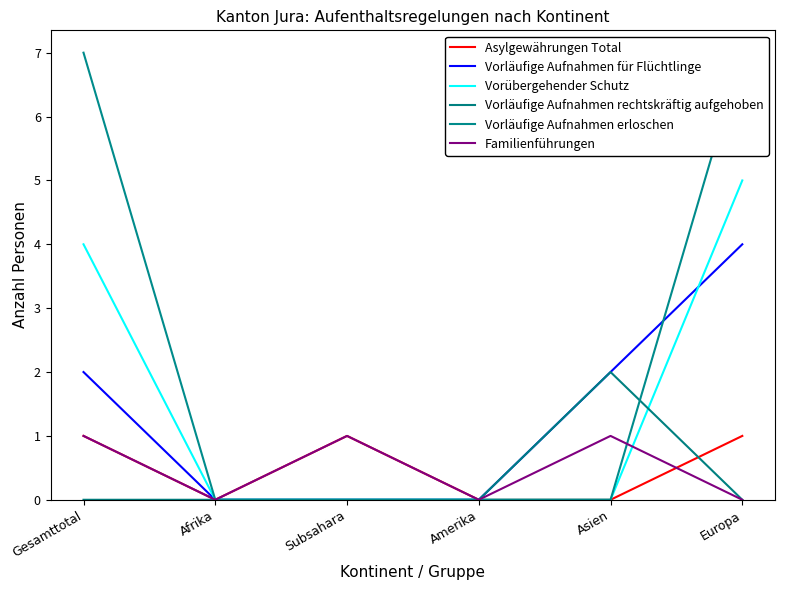

How many data points does each series have?

6